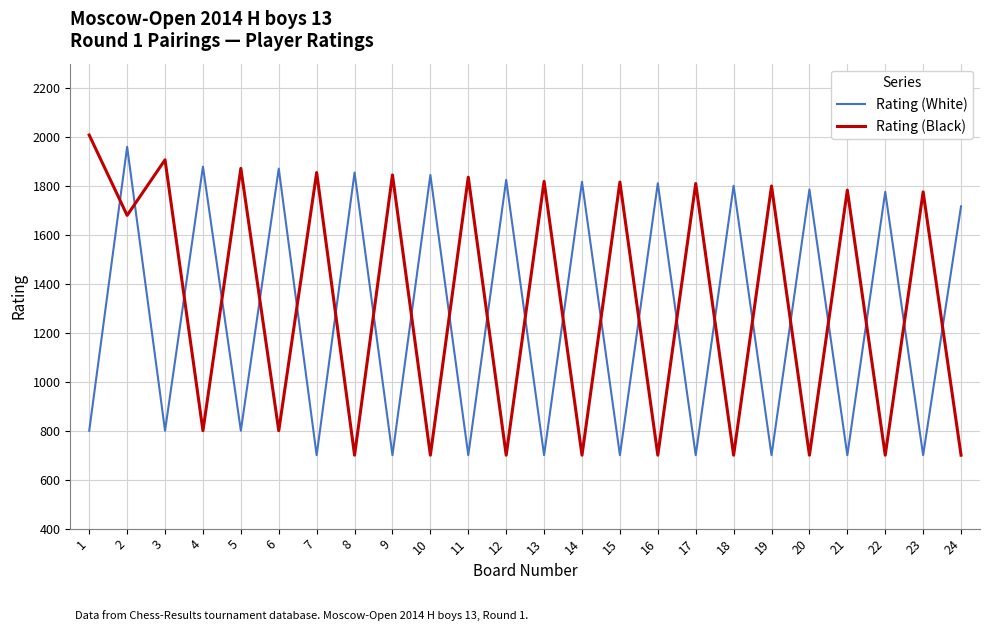

True or false: Rating (Black) has a value of 1296 at 4.

False